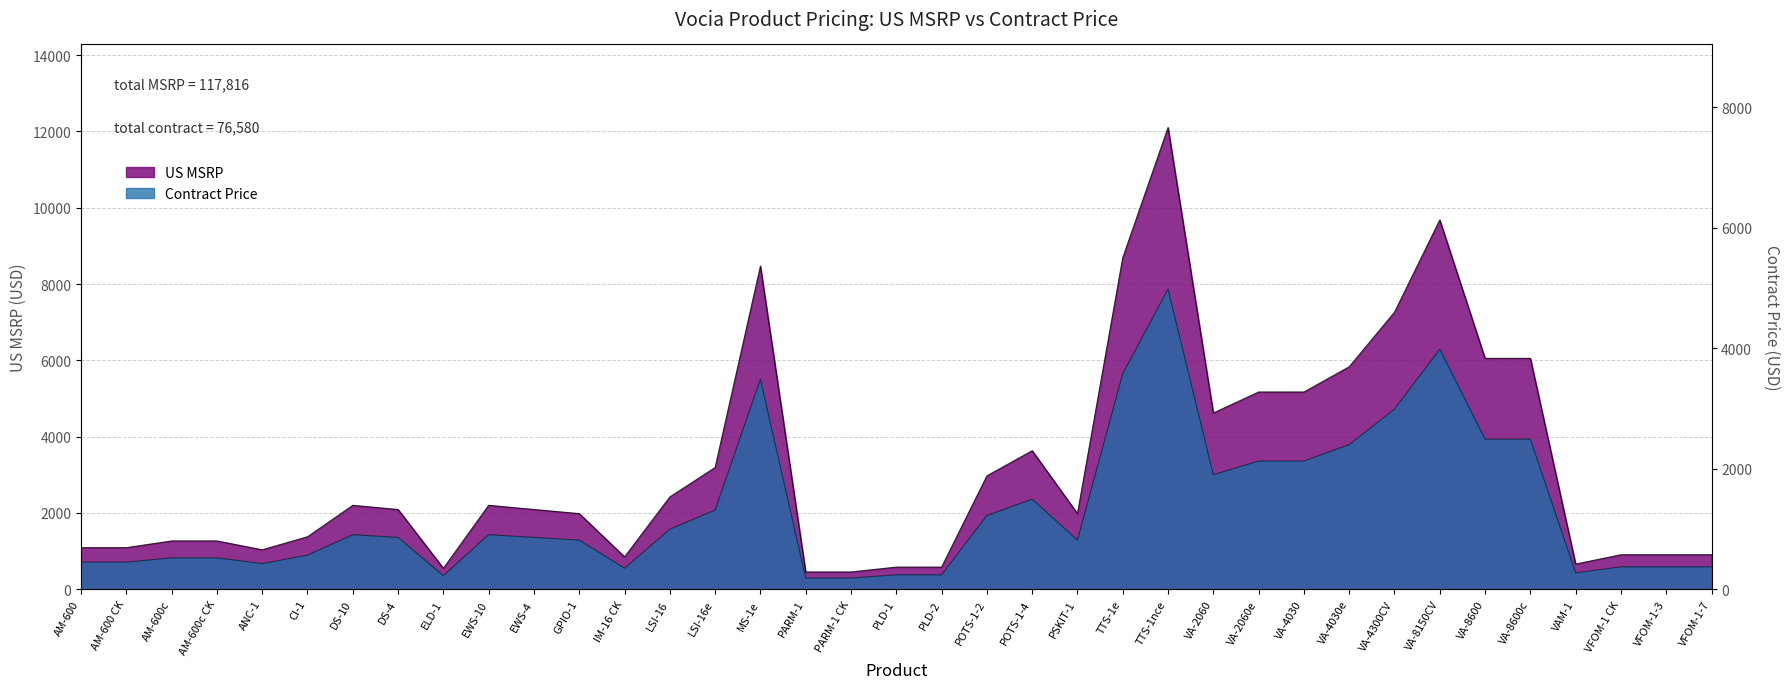

At which category does the chart reach its peak across all series?

TTS-1nce